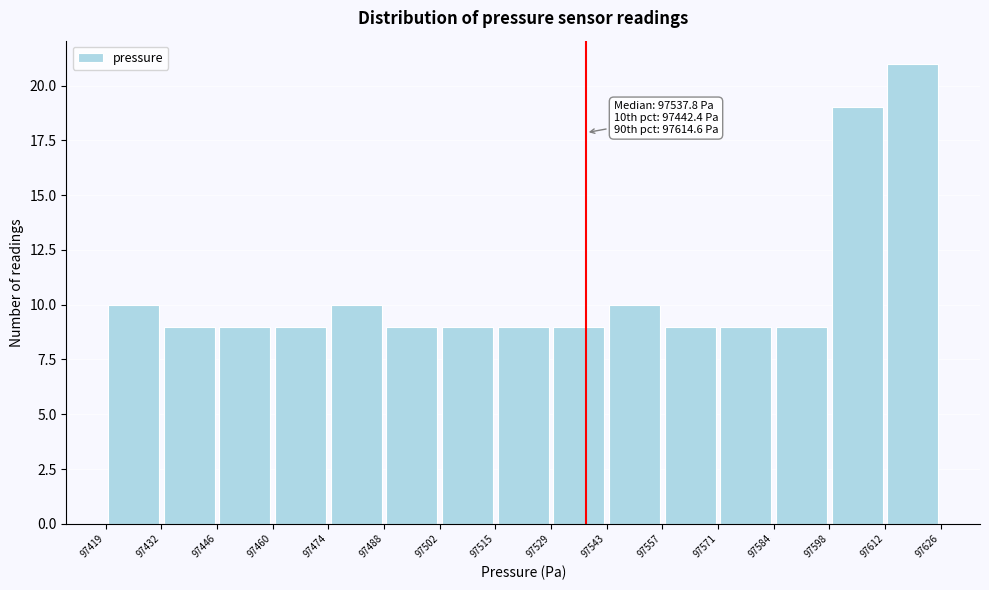

Which range on the x-axis has the tallest bar?

97612 to 97626